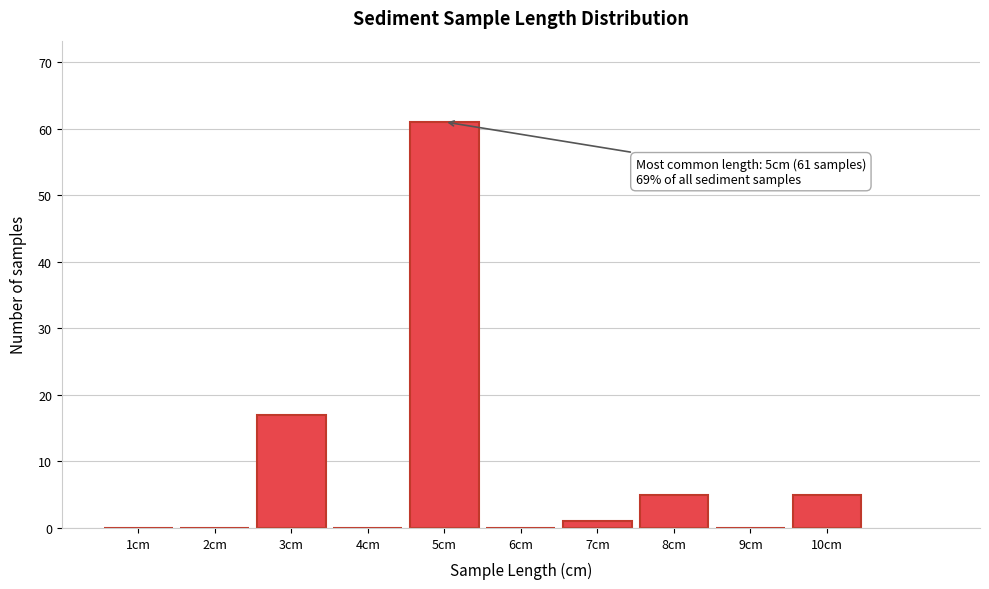

At which label is the value closest to 30?

3cm